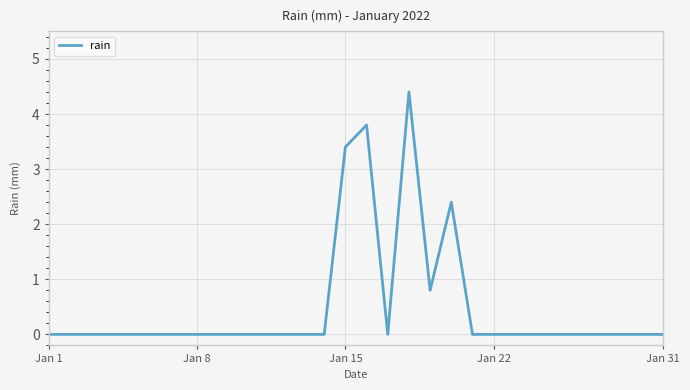

What is the greatest value displayed?

4.4